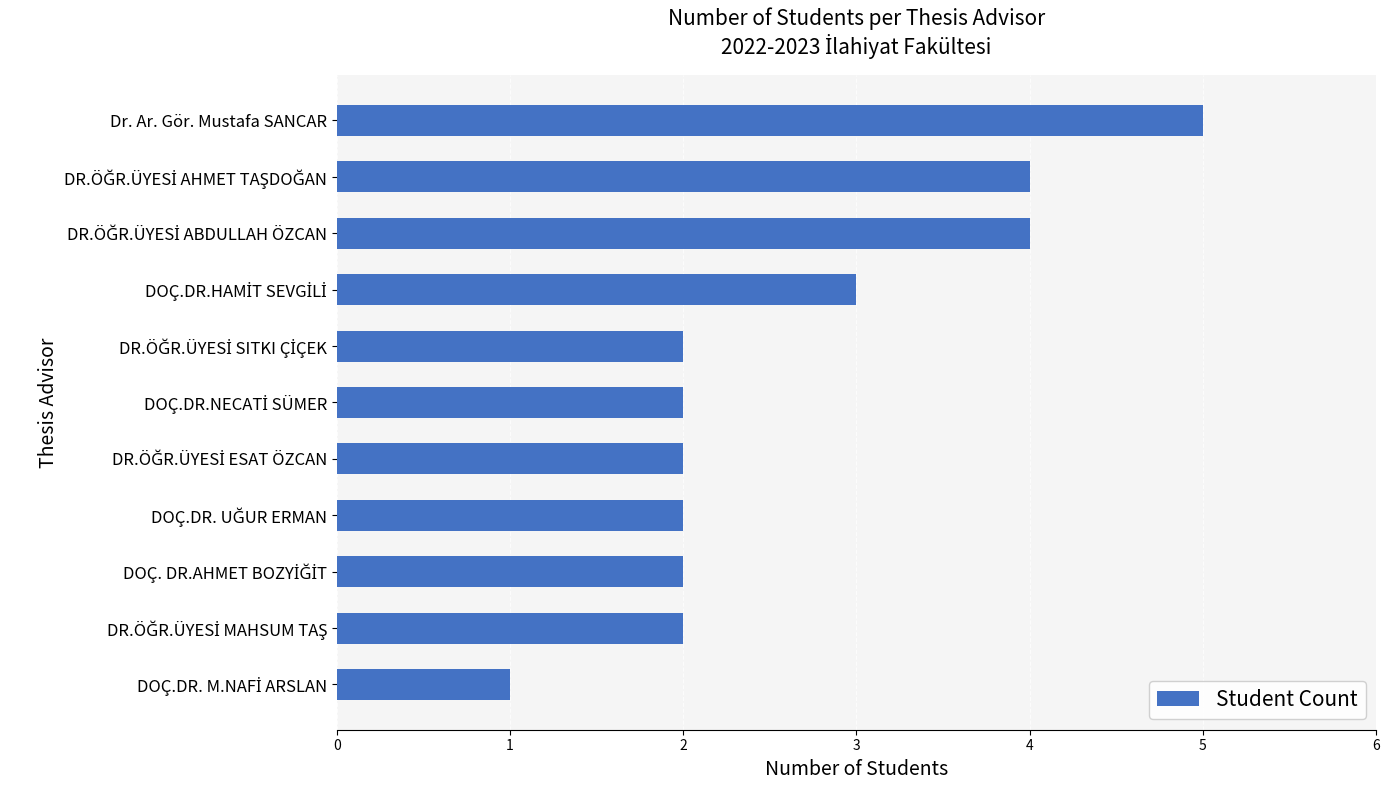

Reading top to bottom, extract all data points from this chart.

5	4	4	3	2	2	2	2	2	2	1